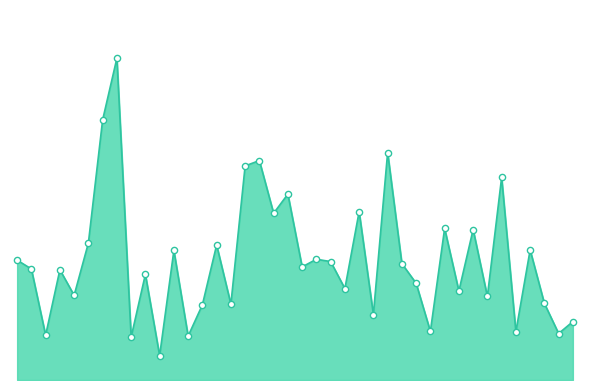

Does the chart have visible grid lines?

No